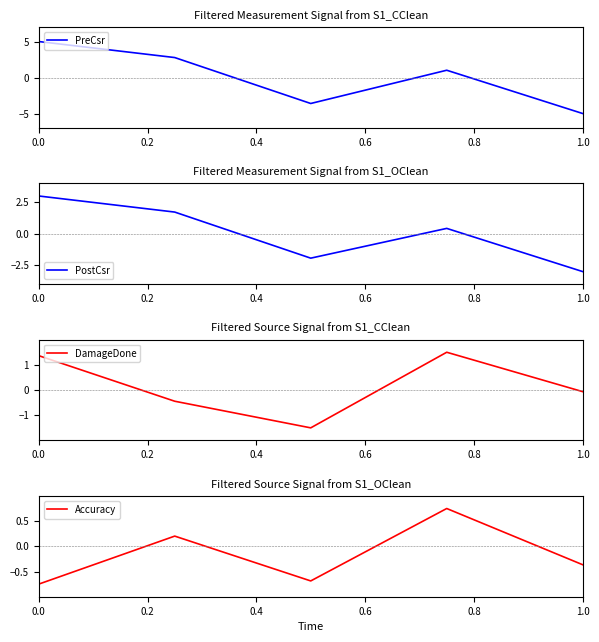

What are all the series names shown in the legend?

PreCsr, PostCsr, DamageDone, Accuracy